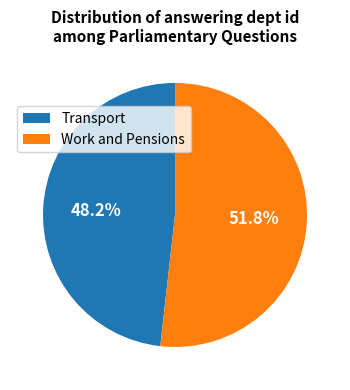

How many slices are in this pie chart?

2